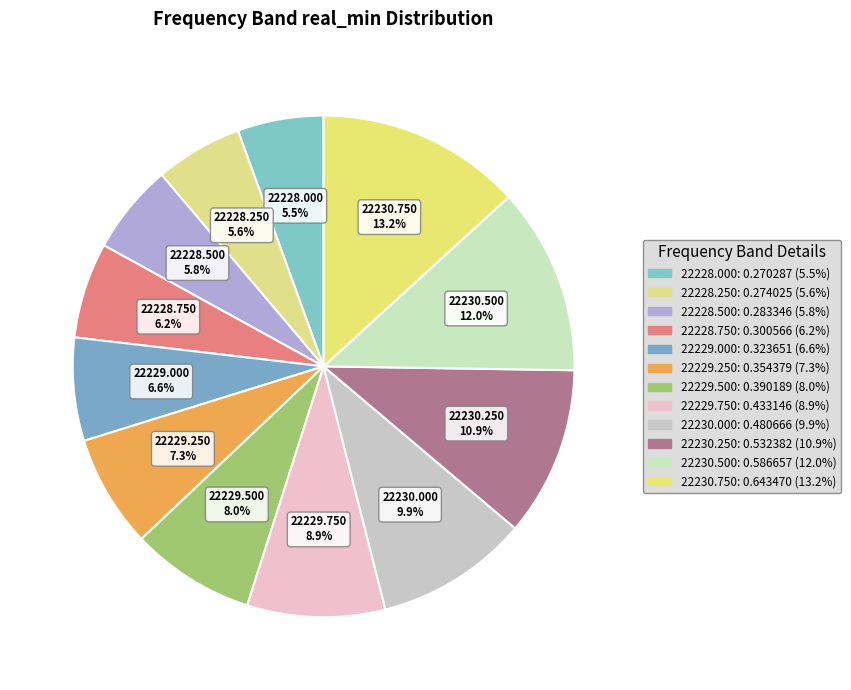

How many segments does this pie chart have?

12